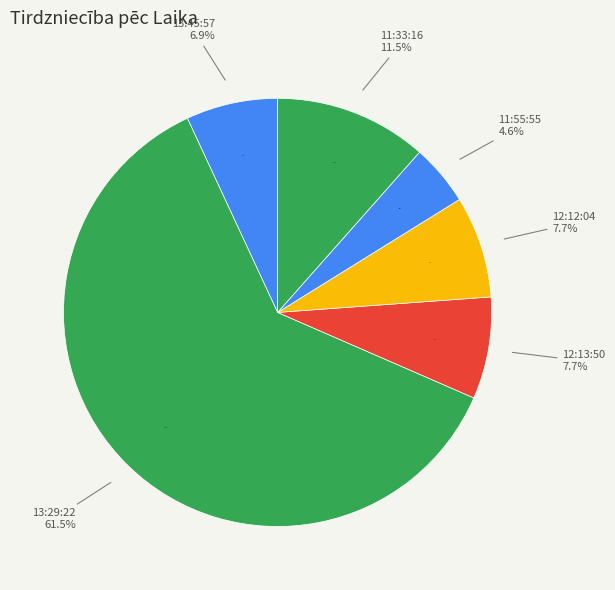

What is the total percentage of 11:55:55 and 13:45:57?

11.5%